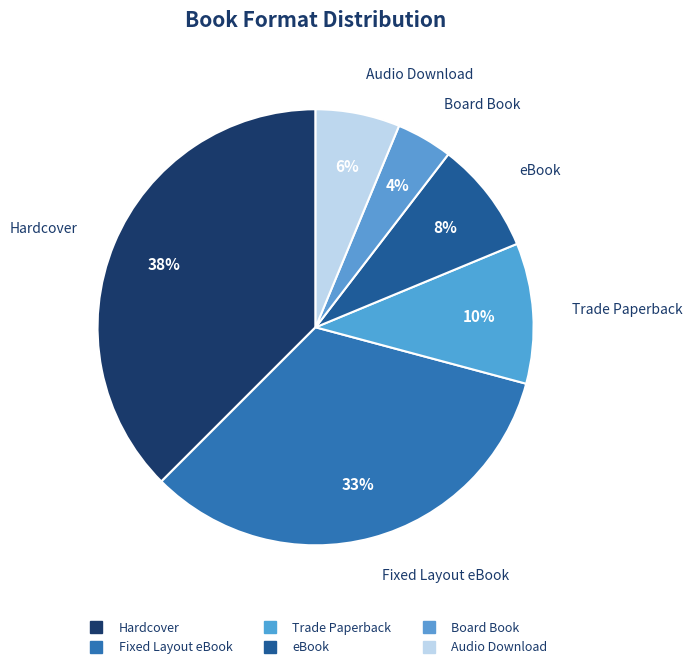

Rank the categories by value from lowest to highest.

Board Book, Audio Download, eBook, Trade Paperback, Fixed Layout eBook, Hardcover